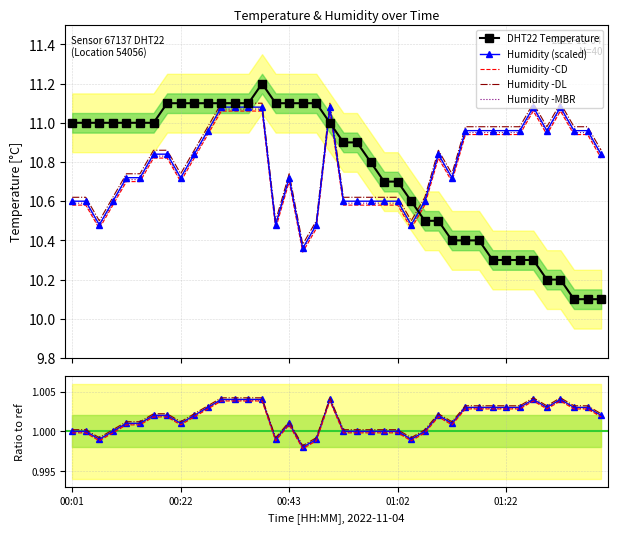

What is the difference between the Humidity -DL values at 37 and 25?

0.5